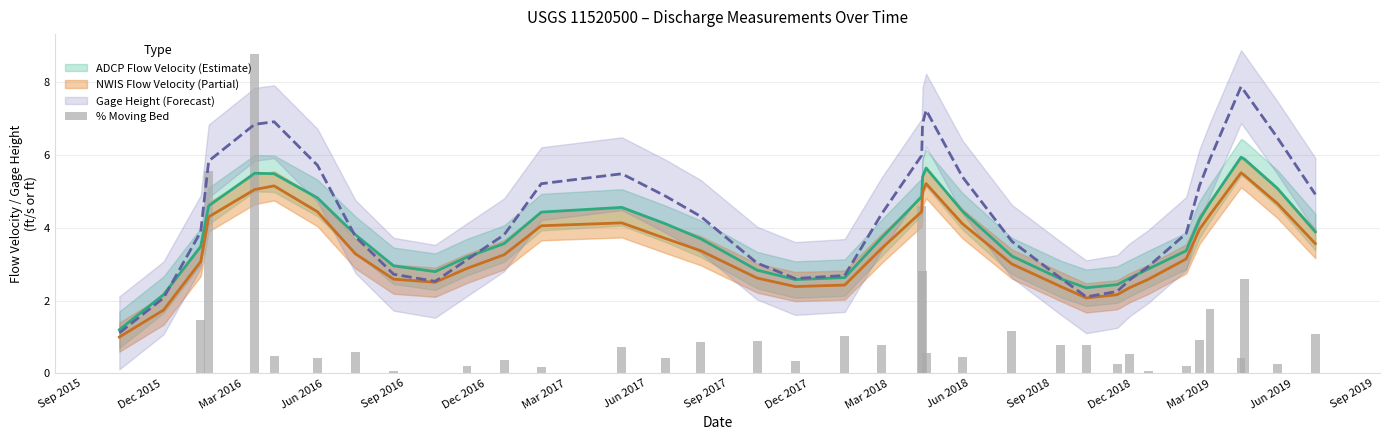

What is the label of the 33rd bar from the right?

Sep 2016